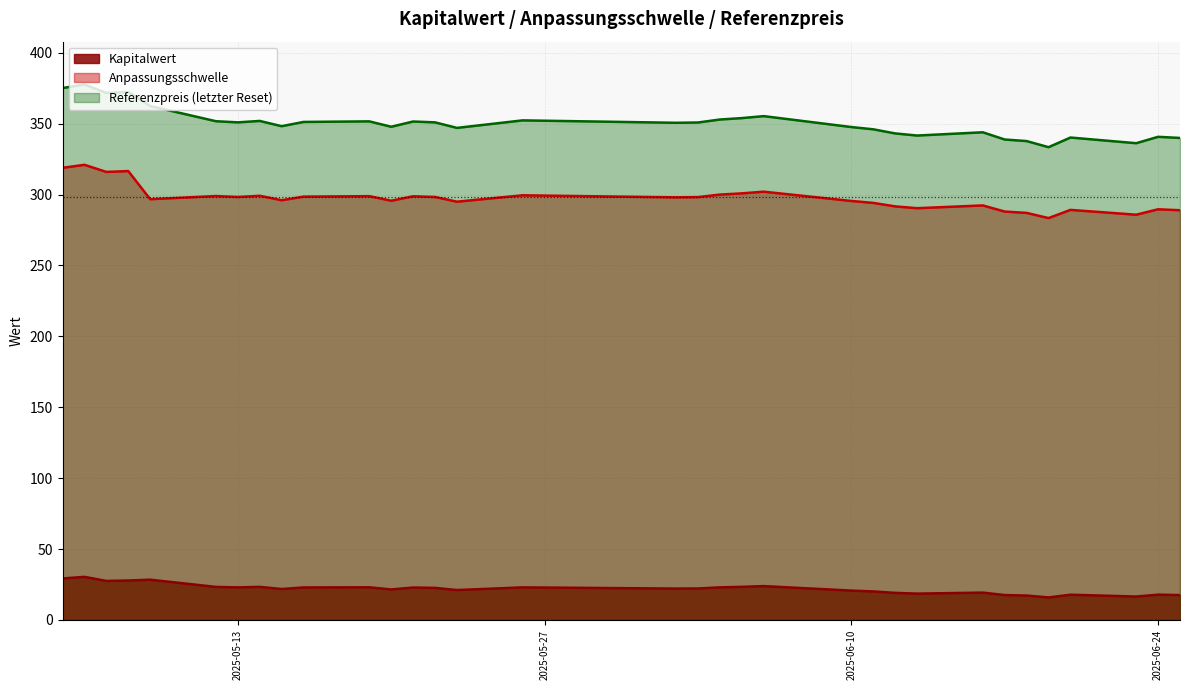

Which series has the widest spread of values?

Referenzpreis (letzter Reset)